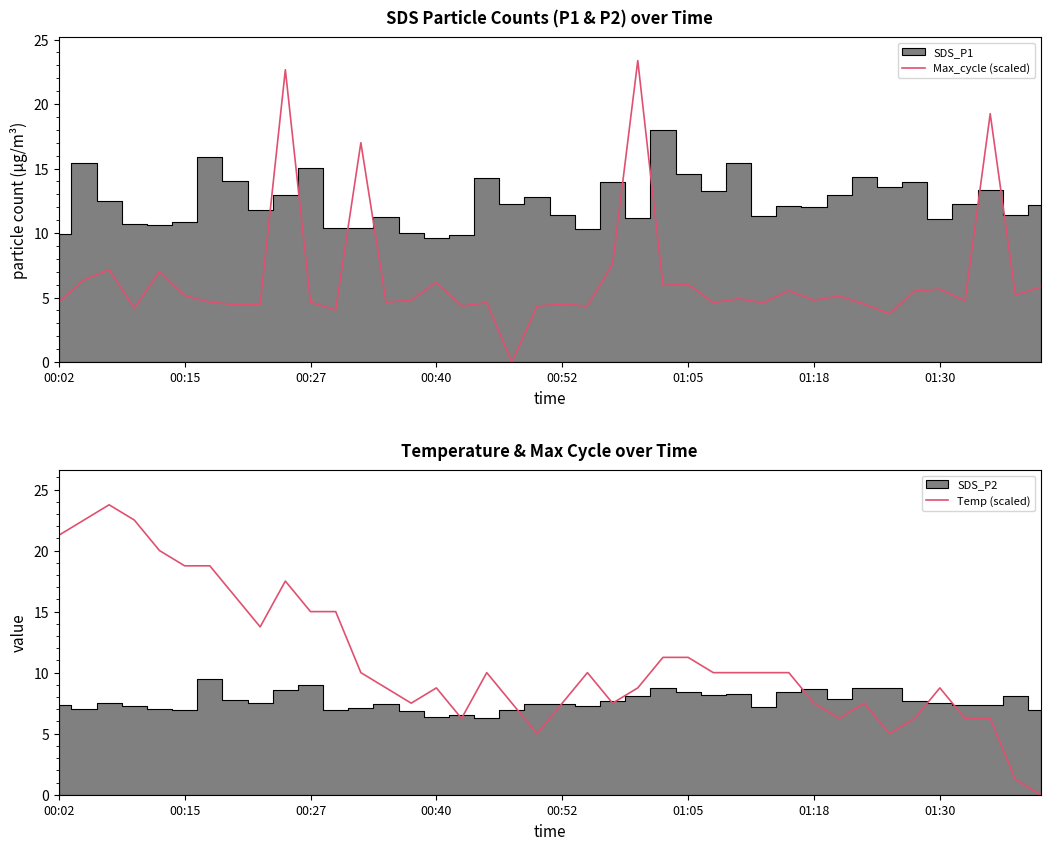

How many times do Max_cycle (scaled) and Temp (scaled) cross each other?

7